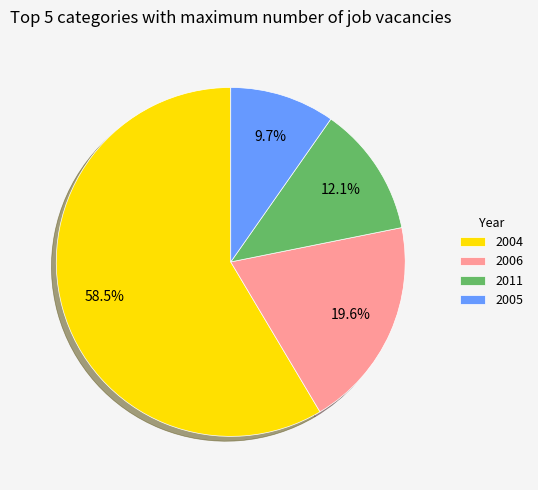

Between 2004 and 2005, which is larger?

2004